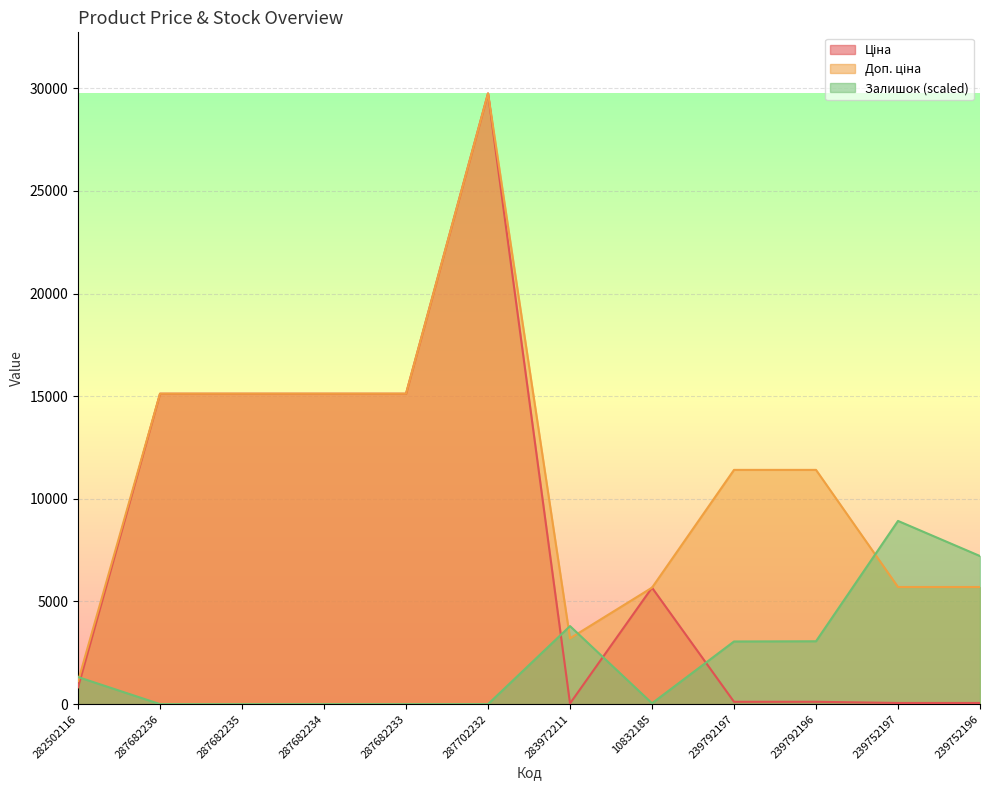

At which label is Ціна closest to 14889?

287682236